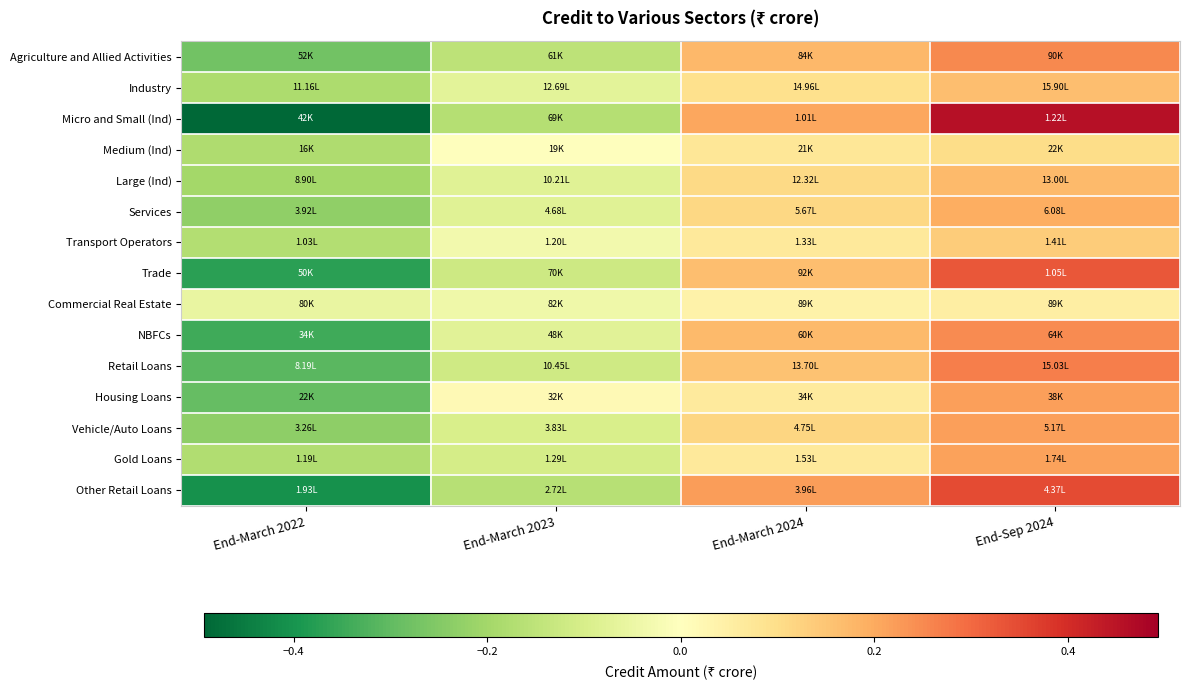

What is the difference between the highest and lowest values at End-March 2024?

0.2